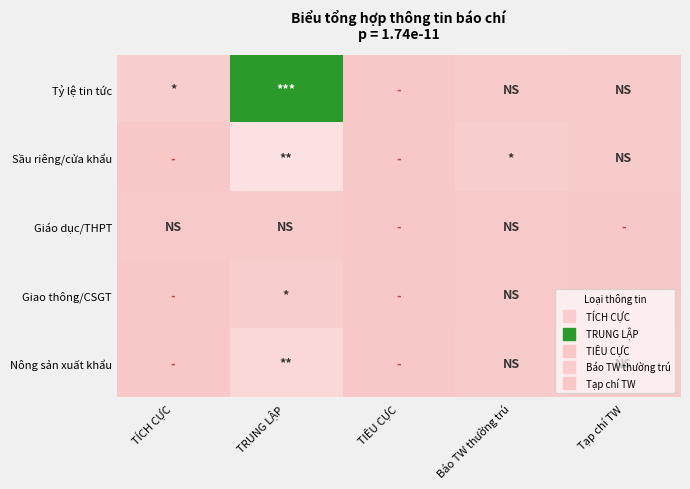

At which category is the sum across all series the highest?

TRUNG LẬP